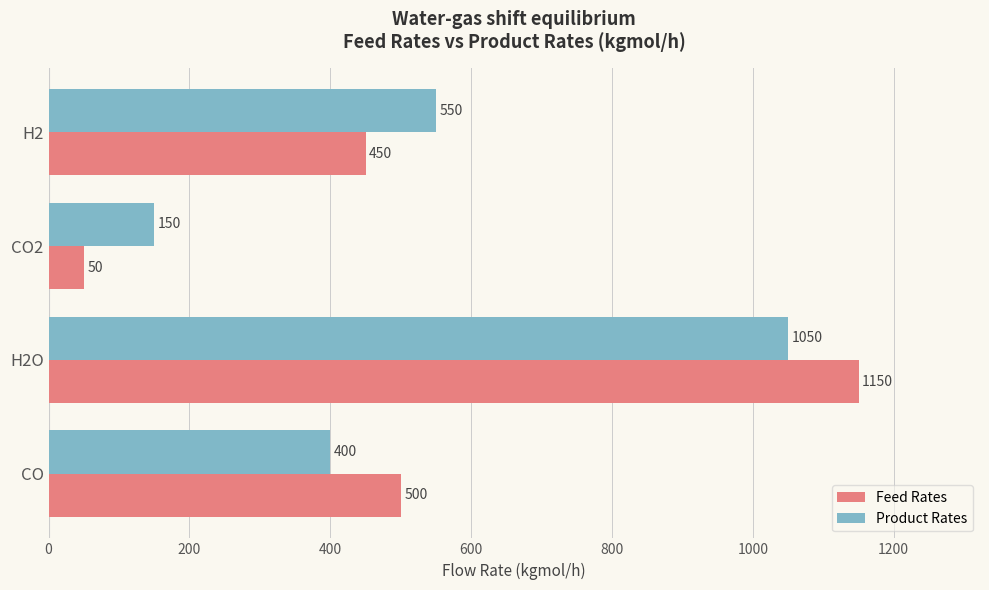

How many data points does each series have?

4